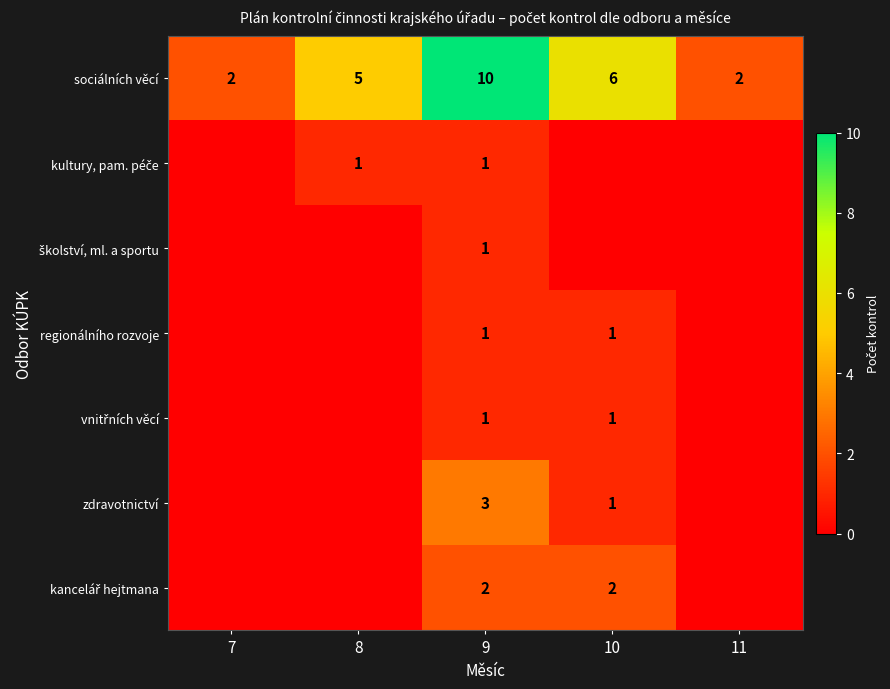

What is the difference between the second highest and second lowest values in the sociálních věcí series?

4